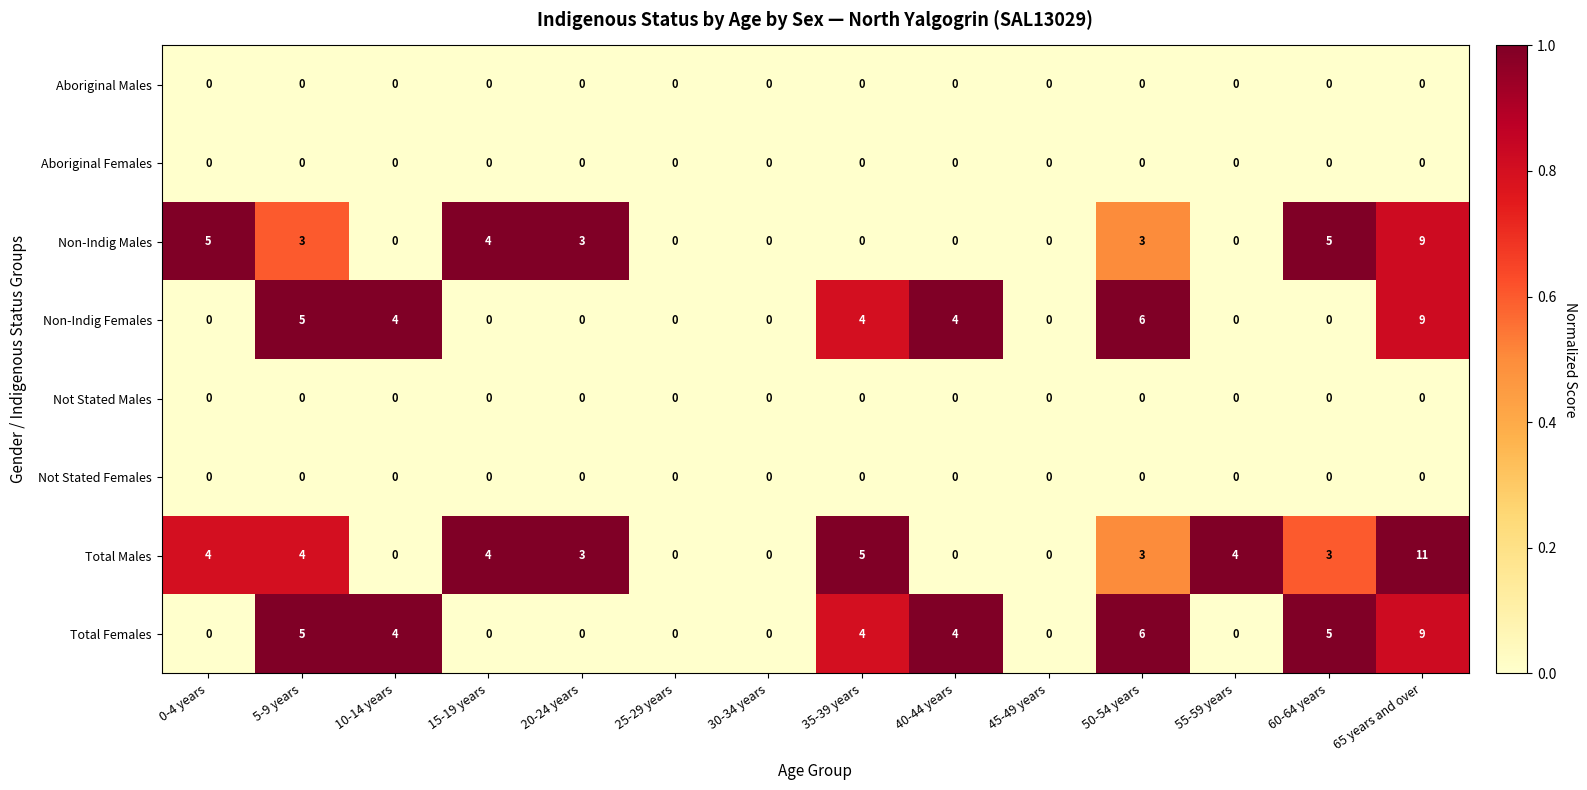

At which label does Total Males reach its peak?

65 years and over